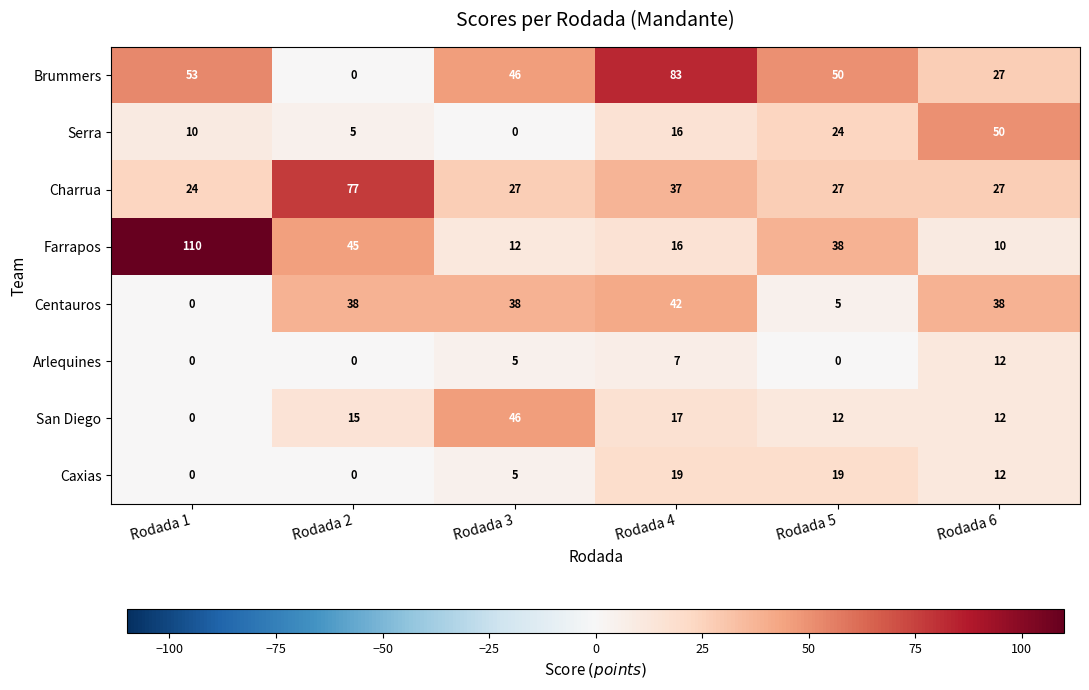

What is the total value across all series at Rodada 4?

237